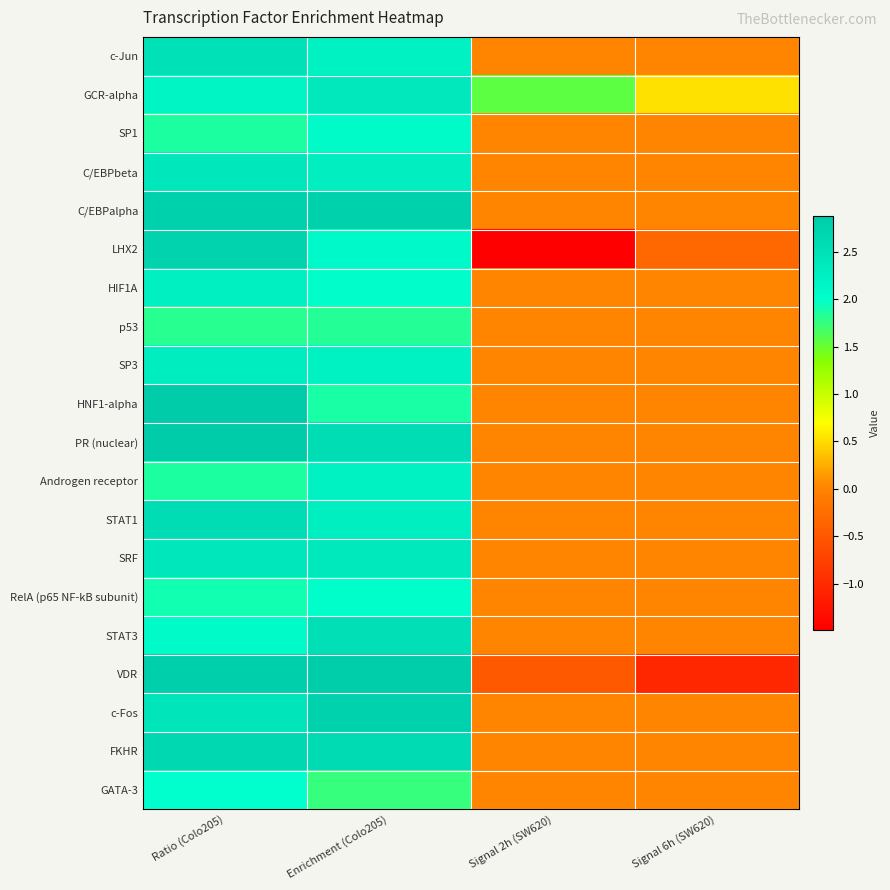

Reading left to right, extract all data points from this chart.

c-Jun: Ratio (Colo205)=2.5	Enrichment (Colo205)=2.2	Signal 2h (SW620)=0.0	Signal 6h (SW620)=0.0
GCR-alpha: Ratio (Colo205)=2.2	Enrichment (Colo205)=2.4	Signal 2h (SW620)=1.6	Signal 6h (SW620)=0.5
SP1: Ratio (Colo205)=1.9	Enrichment (Colo205)=2.1	Signal 2h (SW620)=0.0	Signal 6h (SW620)=0.0
C/EBPbeta: Ratio (Colo205)=2.4	Enrichment (Colo205)=2.3	Signal 2h (SW620)=0.0	Signal 6h (SW620)=0.0
C/EBPalpha: Ratio (Colo205)=2.8	Enrichment (Colo205)=2.8	Signal 2h (SW620)=0.0	Signal 6h (SW620)=0.0
LHX2: Ratio (Colo205)=2.8	Enrichment (Colo205)=2.1	Signal 2h (SW620)=-1.5	Signal 6h (SW620)=-0.3
HIF1A: Ratio (Colo205)=2.3	Enrichment (Colo205)=2.0	Signal 2h (SW620)=0.0	Signal 6h (SW620)=0.0
p53: Ratio (Colo205)=1.8	Enrichment (Colo205)=1.8	Signal 2h (SW620)=0.0	Signal 6h (SW620)=0.0
SP3: Ratio (Colo205)=2.3	Enrichment (Colo205)=2.2	Signal 2h (SW620)=0.0	Signal 6h (SW620)=0.0
HNF1-alpha: Ratio (Colo205)=2.9	Enrichment (Colo205)=1.9	Signal 2h (SW620)=0.0	Signal 6h (SW620)=0.0
PR (nuclear): Ratio (Colo205)=2.9	Enrichment (Colo205)=2.6	Signal 2h (SW620)=0.0	Signal 6h (SW620)=0.0
Androgen receptor: Ratio (Colo205)=1.9	Enrichment (Colo205)=2.2	Signal 2h (SW620)=0.0	Signal 6h (SW620)=0.0
STAT1: Ratio (Colo205)=2.6	Enrichment (Colo205)=2.3	Signal 2h (SW620)=0.0	Signal 6h (SW620)=0.0
SRF: Ratio (Colo205)=2.4	Enrichment (Colo205)=2.4	Signal 2h (SW620)=0.0	Signal 6h (SW620)=0.0
RelA (p65 NF-kB subunit): Ratio (Colo205)=1.9	Enrichment (Colo205)=2.0	Signal 2h (SW620)=0.0	Signal 6h (SW620)=0.0
STAT3: Ratio (Colo205)=2.1	Enrichment (Colo205)=2.5	Signal 2h (SW620)=0.0	Signal 6h (SW620)=0.0
VDR: Ratio (Colo205)=2.8	Enrichment (Colo205)=2.8	Signal 2h (SW620)=-0.5	Signal 6h (SW620)=-1.0
c-Fos: Ratio (Colo205)=2.4	Enrichment (Colo205)=2.8	Signal 2h (SW620)=0.0	Signal 6h (SW620)=0.0
FKHR: Ratio (Colo205)=2.7	Enrichment (Colo205)=2.6	Signal 2h (SW620)=0.0	Signal 6h (SW620)=0.0
GATA-3: Ratio (Colo205)=2.0	Enrichment (Colo205)=1.7	Signal 2h (SW620)=0.0	Signal 6h (SW620)=0.0